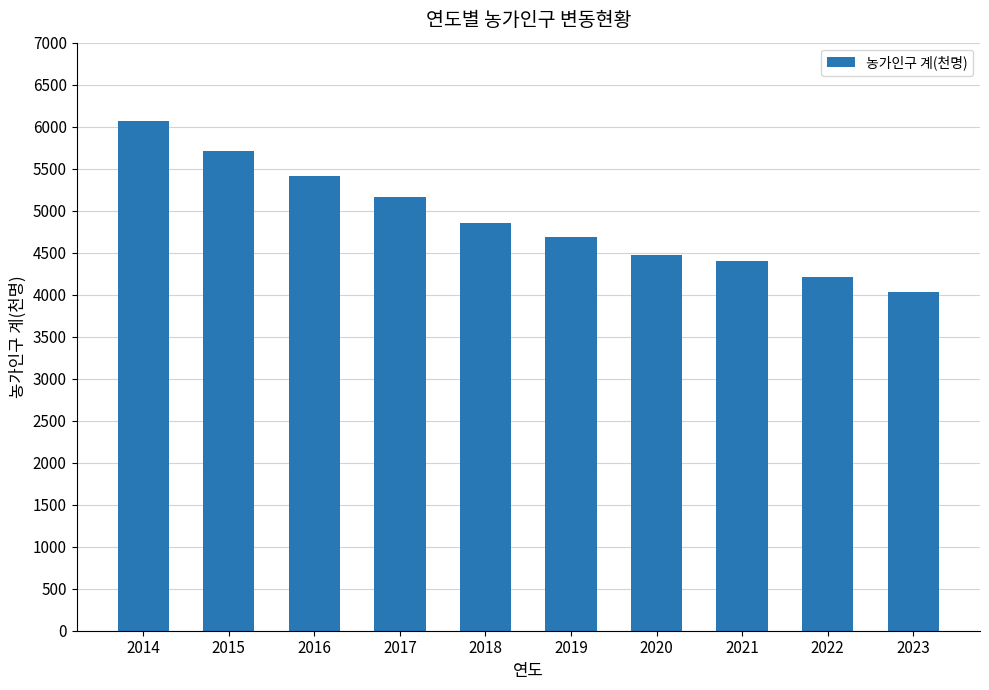

At which category does the chart reach its peak across all series?

2014